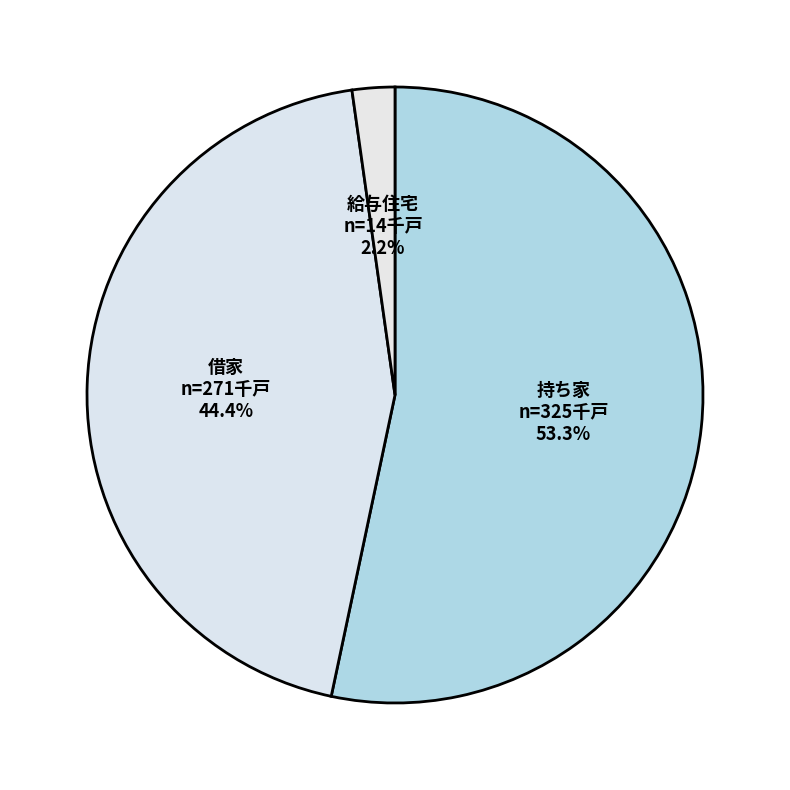

The 借家 slice represents 44% of the pie. True or false?

True